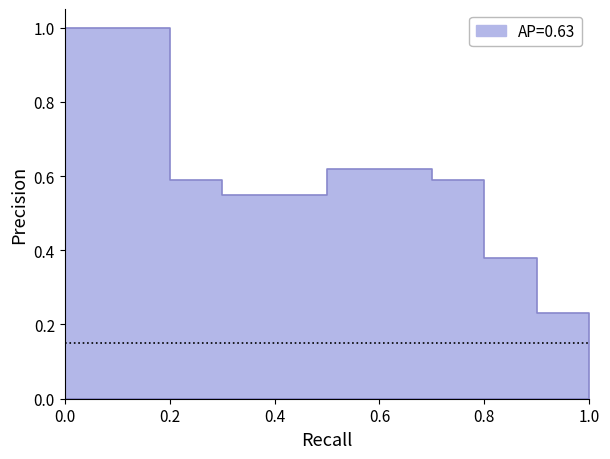

True or false: the data has more than 1 interior local peaks.

False